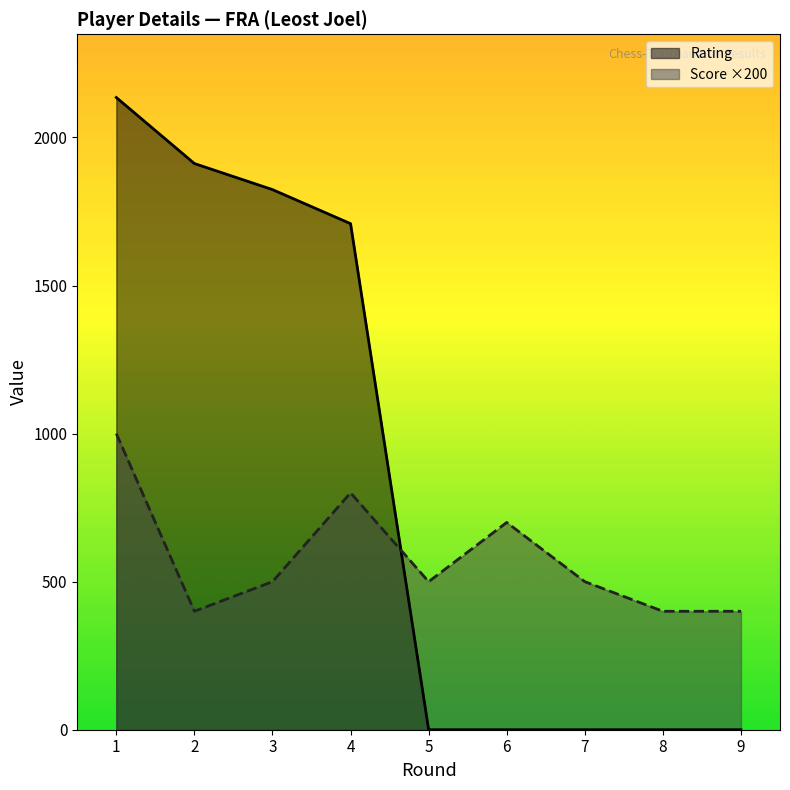

At which label does Score first exceed 500?

1